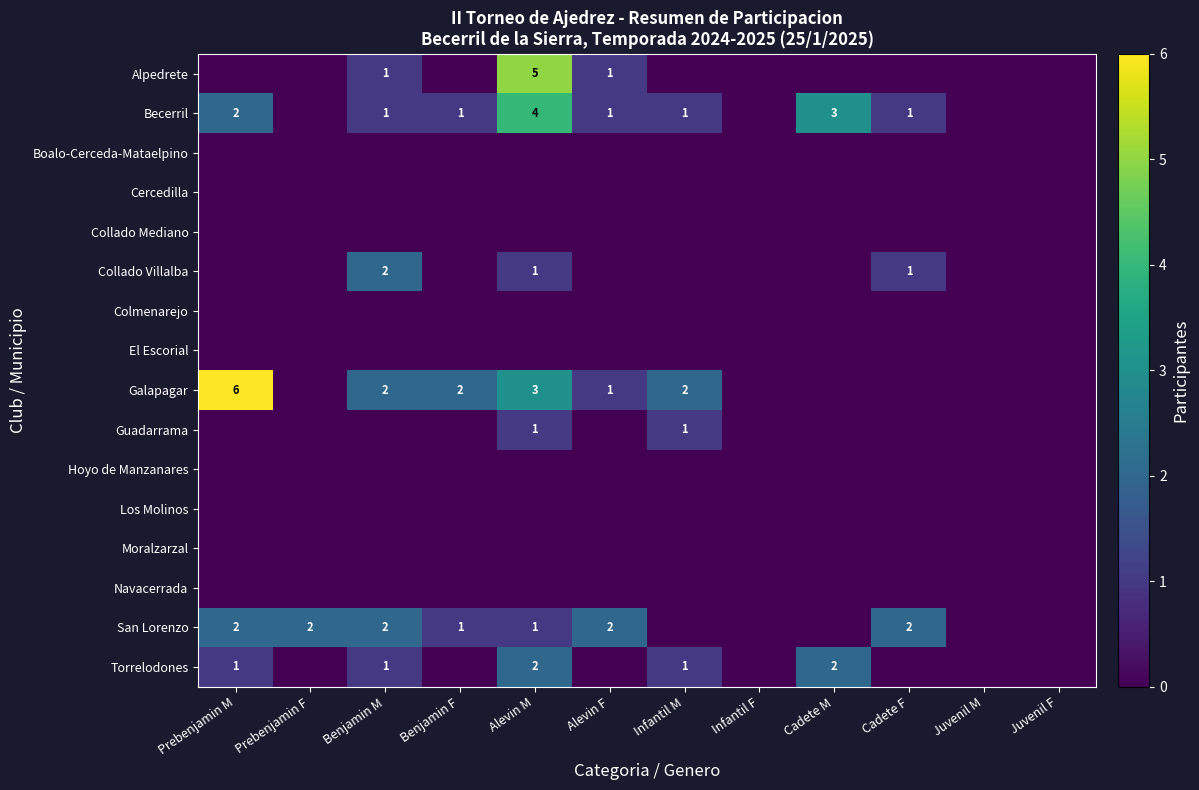

Rank the categories by Navacerrada value from lowest to highest.

Prebenjamin M, Prebenjamin F, Benjamin M, Benjamin F, Alevin M, Alevin F, Infantil M, Infantil F, Cadete M, Cadete F, Juvenil M, Juvenil F